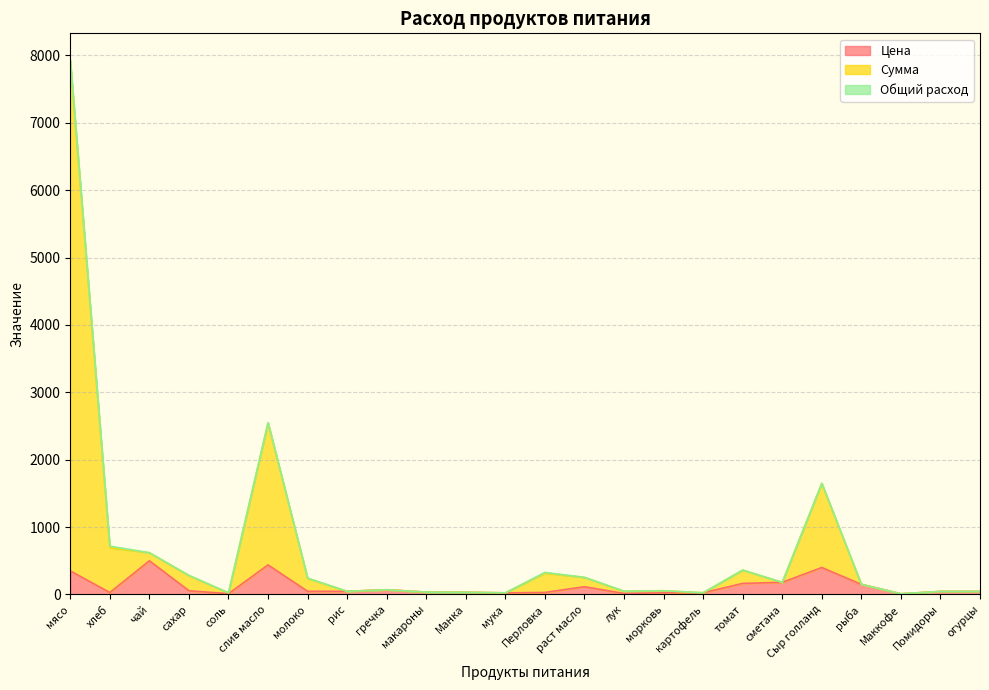

Which category has the lowest value in the Цена series?

Маккофе